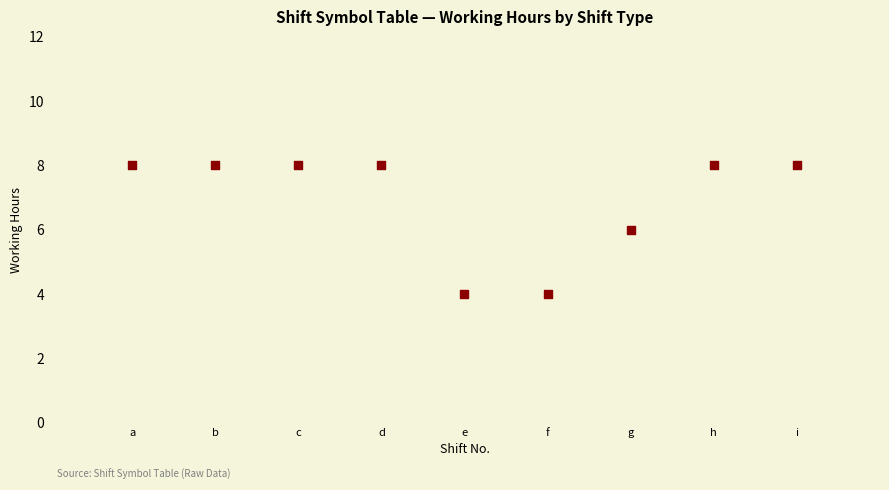

What is the average Y value?

7